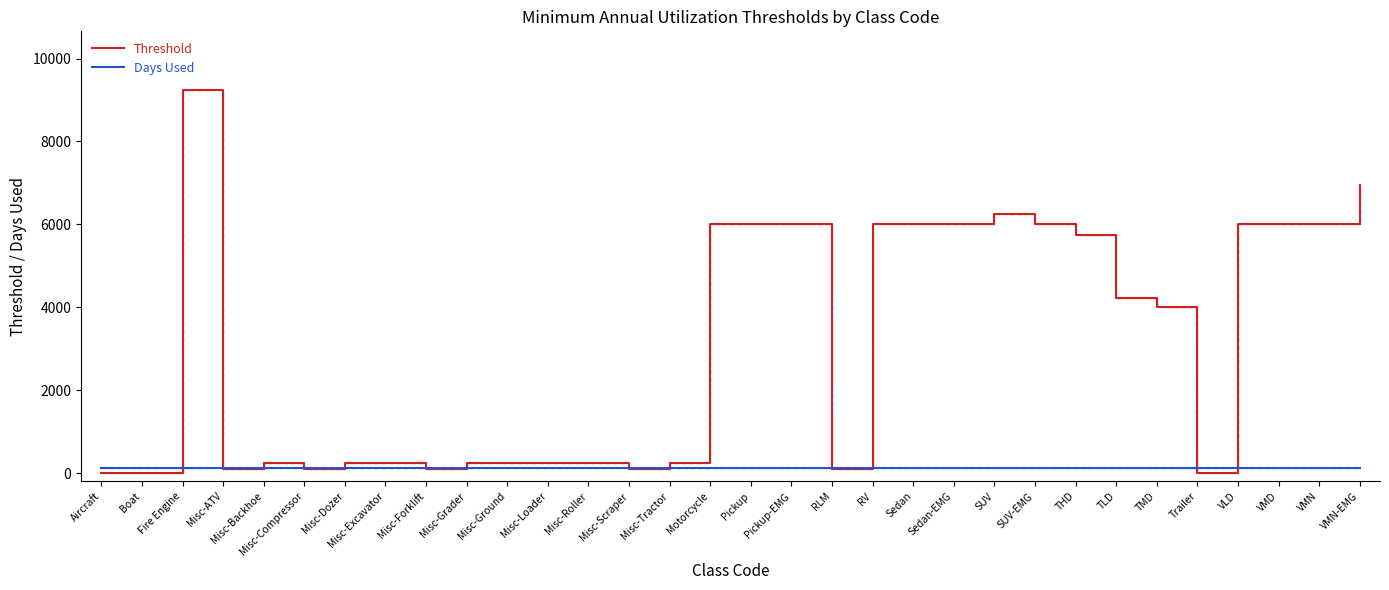

True or false: Days Used and Threshold intersect in this chart.

True